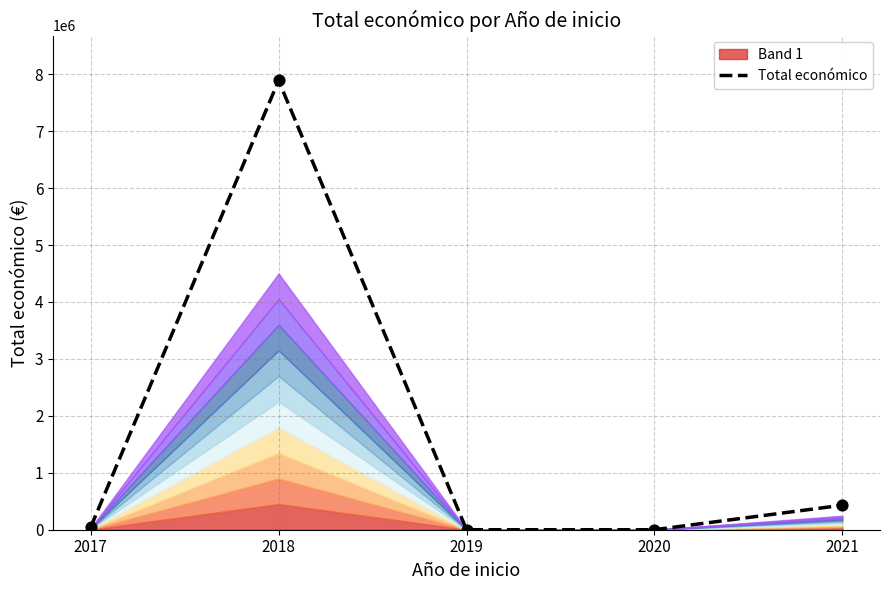

Which has a higher value, 2017 or 2021?

2021